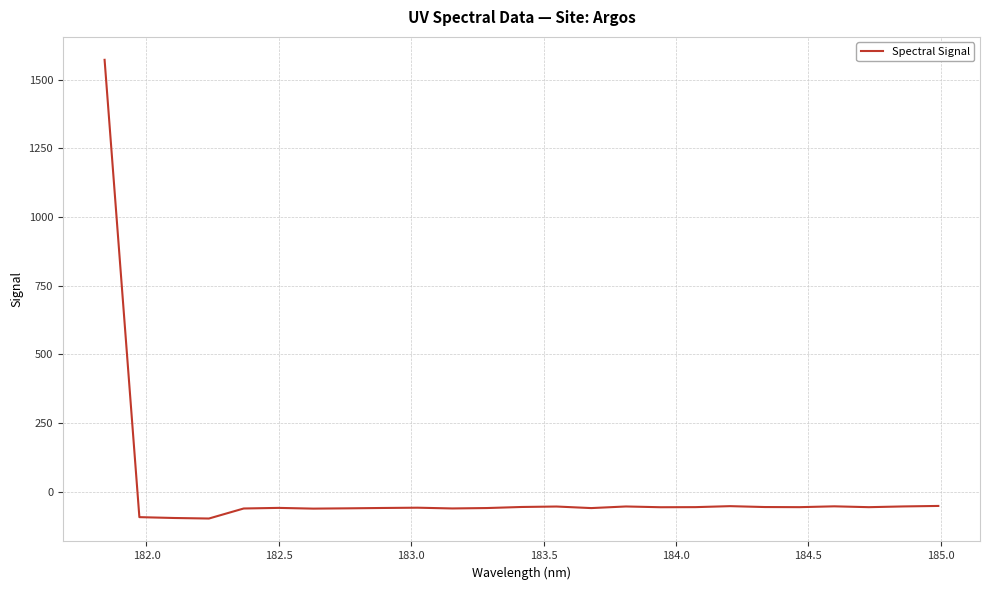

What is the average value?

3.8